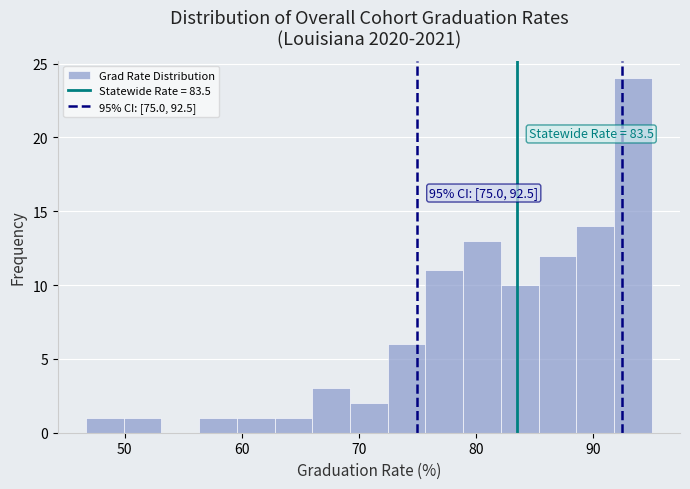

Read against the x-axis, roughly where is the centre of the tallest bar?

93